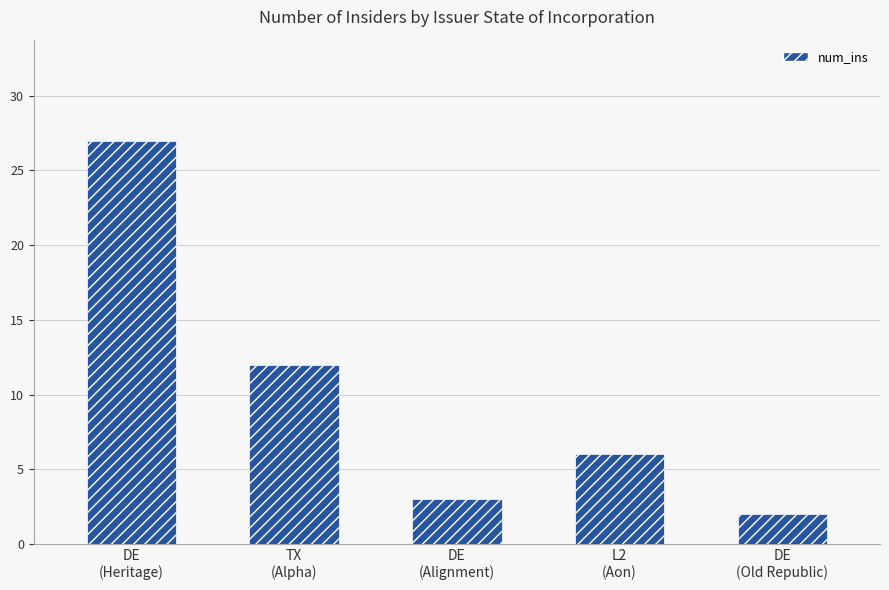

Does the chart contain any negative values?

No